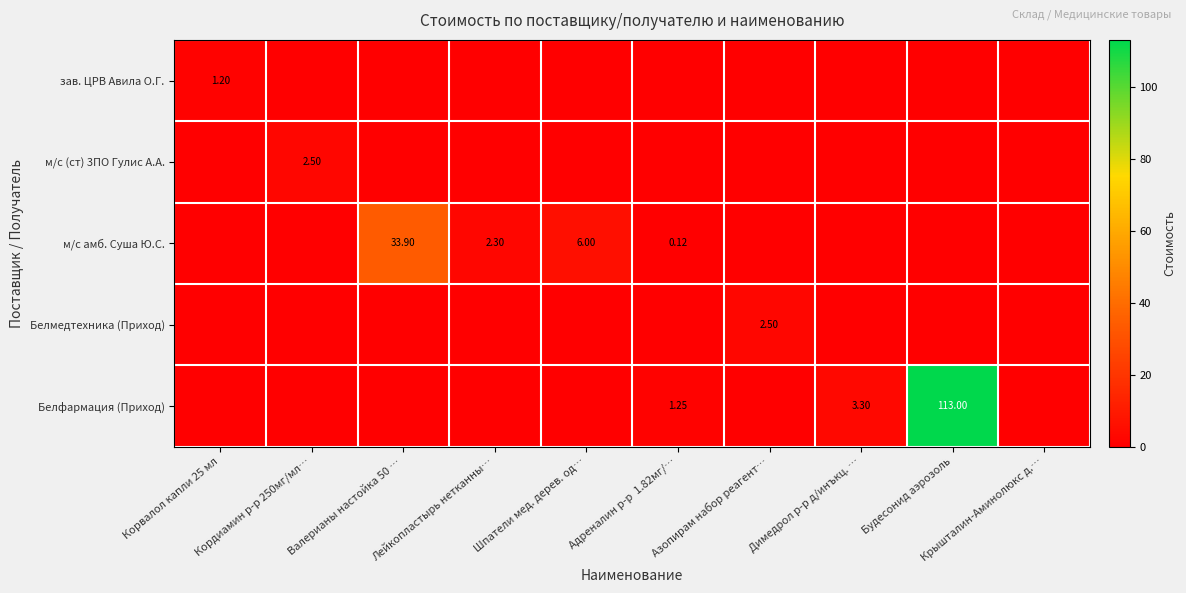

Between Валерианы настойка 50 … and Шпатели мед. дерев. од…, which series saw the biggest shift?

м/с амб. Суша Ю.С.